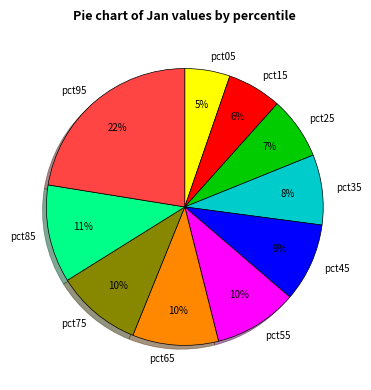

What percentage is the pct45 slice, to the nearest percent?

9%